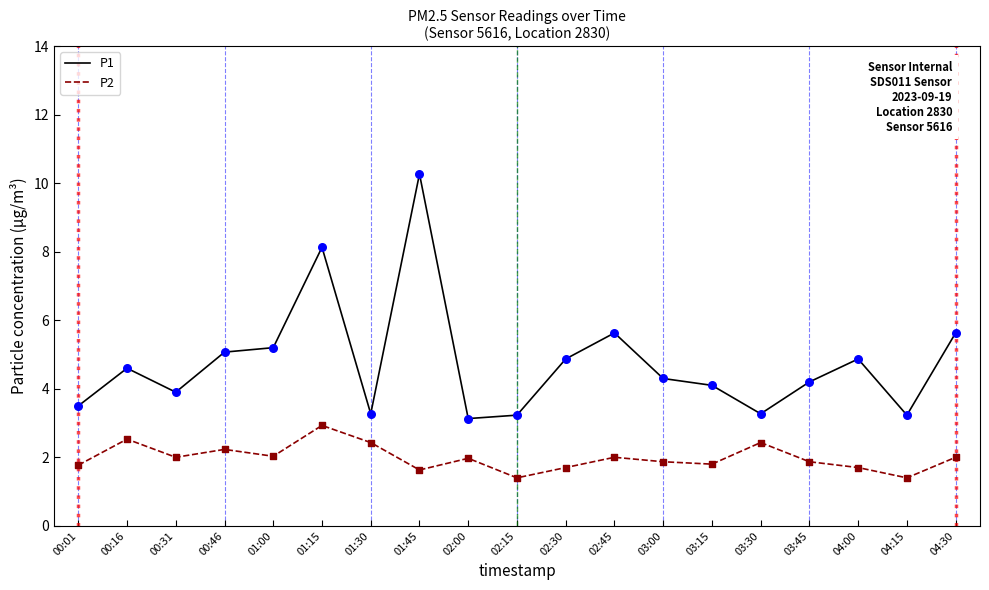

Which series has the largest range (max minus min)?

P1